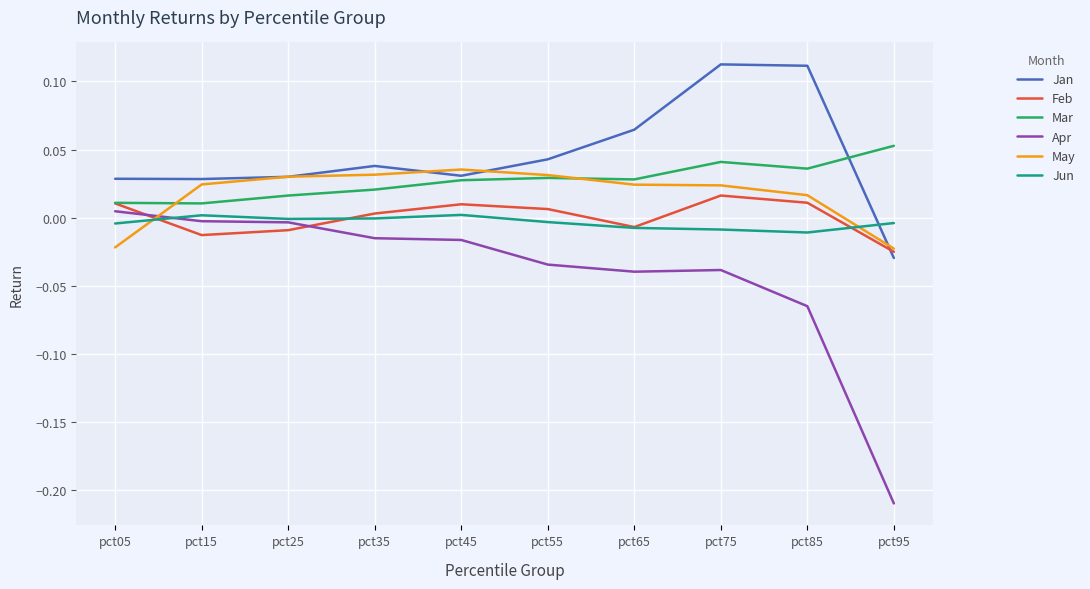

Is the value of May at pct65 greater than the value of Feb at pct75?

Yes